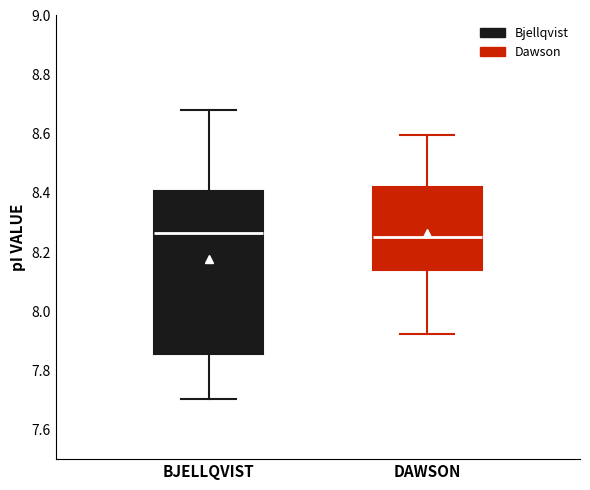

Comparing the boxes themselves (not the whiskers), which one is the tallest?

BJELLQVIST